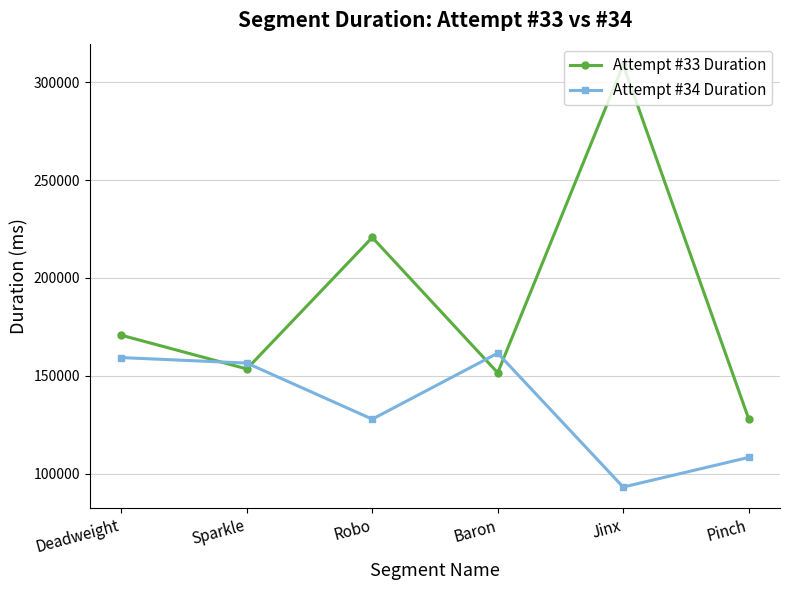

What is the label of the 2nd point from the right?

Jinx